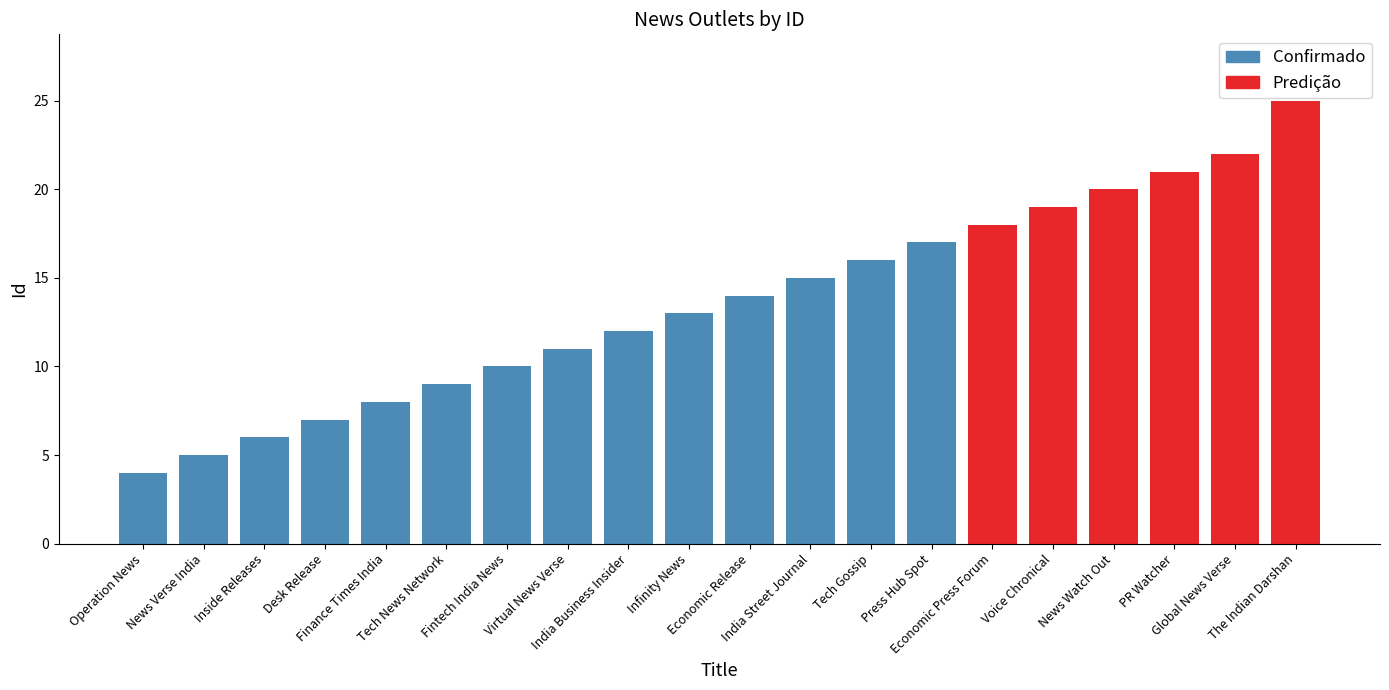

Reading left to right, transcribe all the data shown in this chart.

4	5	6	7	8	9	10	11	12	13	14	15	16	17	18	19	20	21	22	25